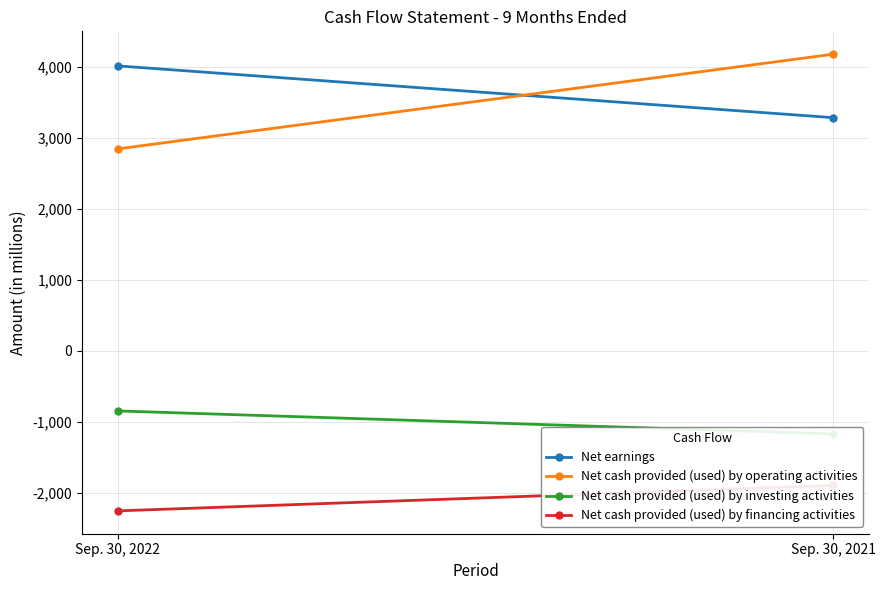

What is the total value across all series at Sep. 30, 2022?

3759